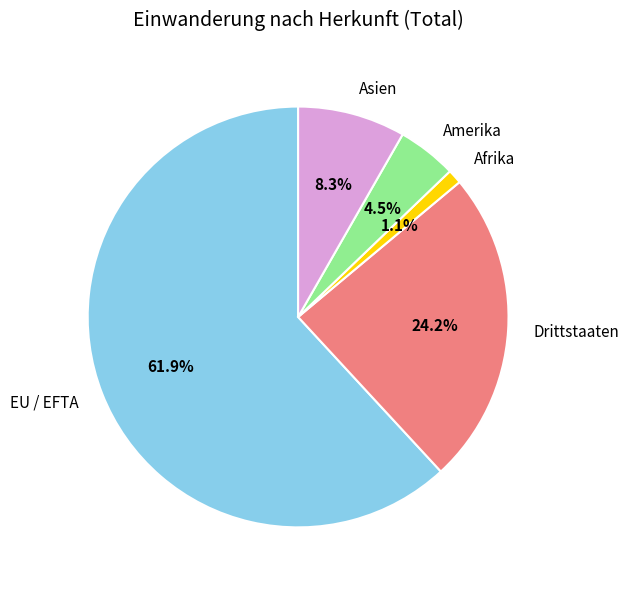

Which has a higher value, Afrika or EU / EFTA?

EU / EFTA